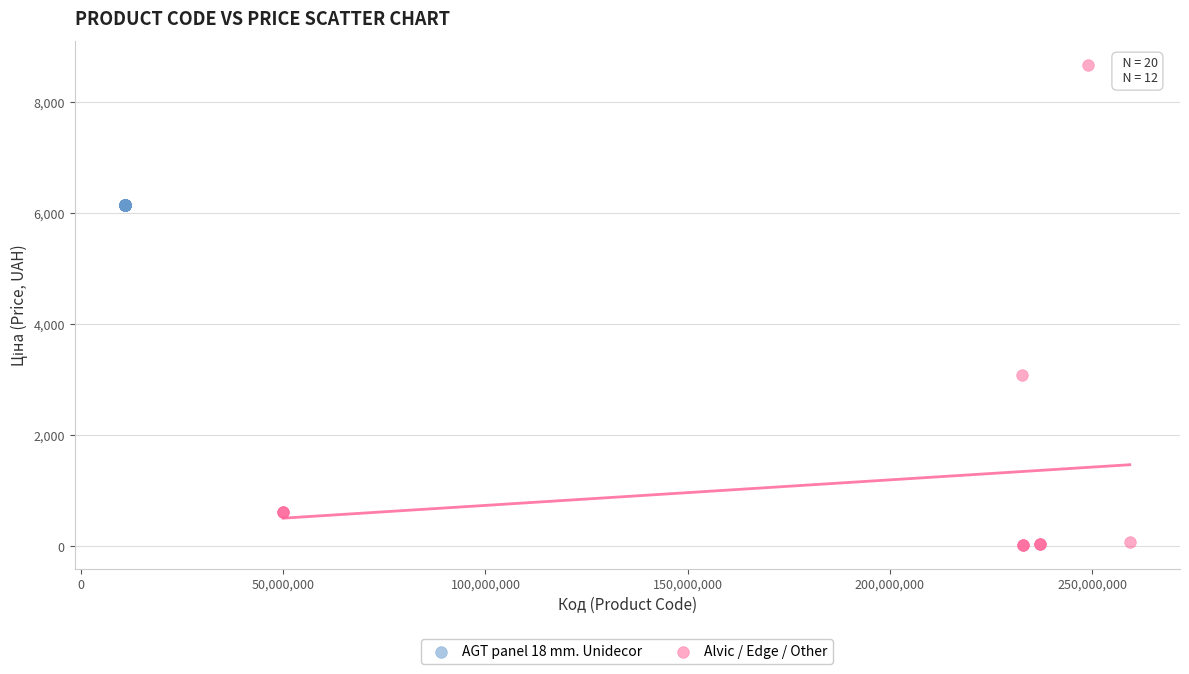

Which series reaches the minimum Y coordinate?

Alvic / Edge / Other